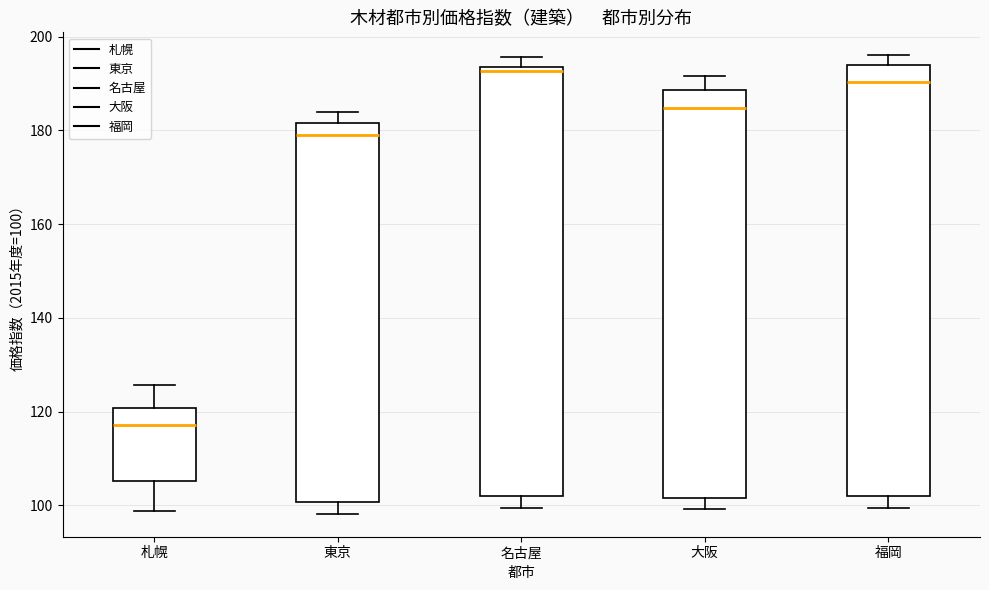

Where is the lower edge of the box for 札幌 on the y-axis? The values are not printed on the chart, so give them approximately, as read against the axis.

106